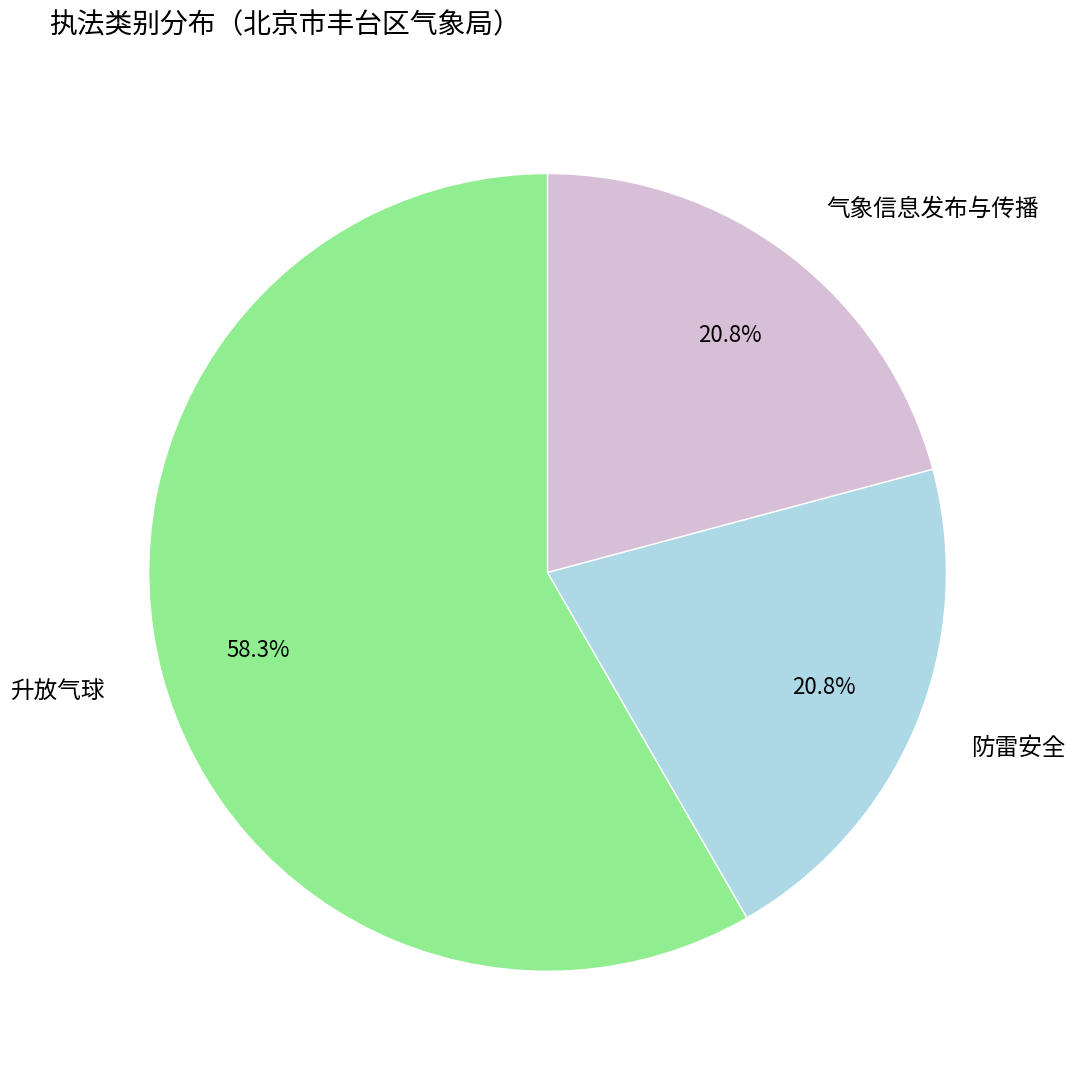

Which slice represents more than half of the pie?

升放气球